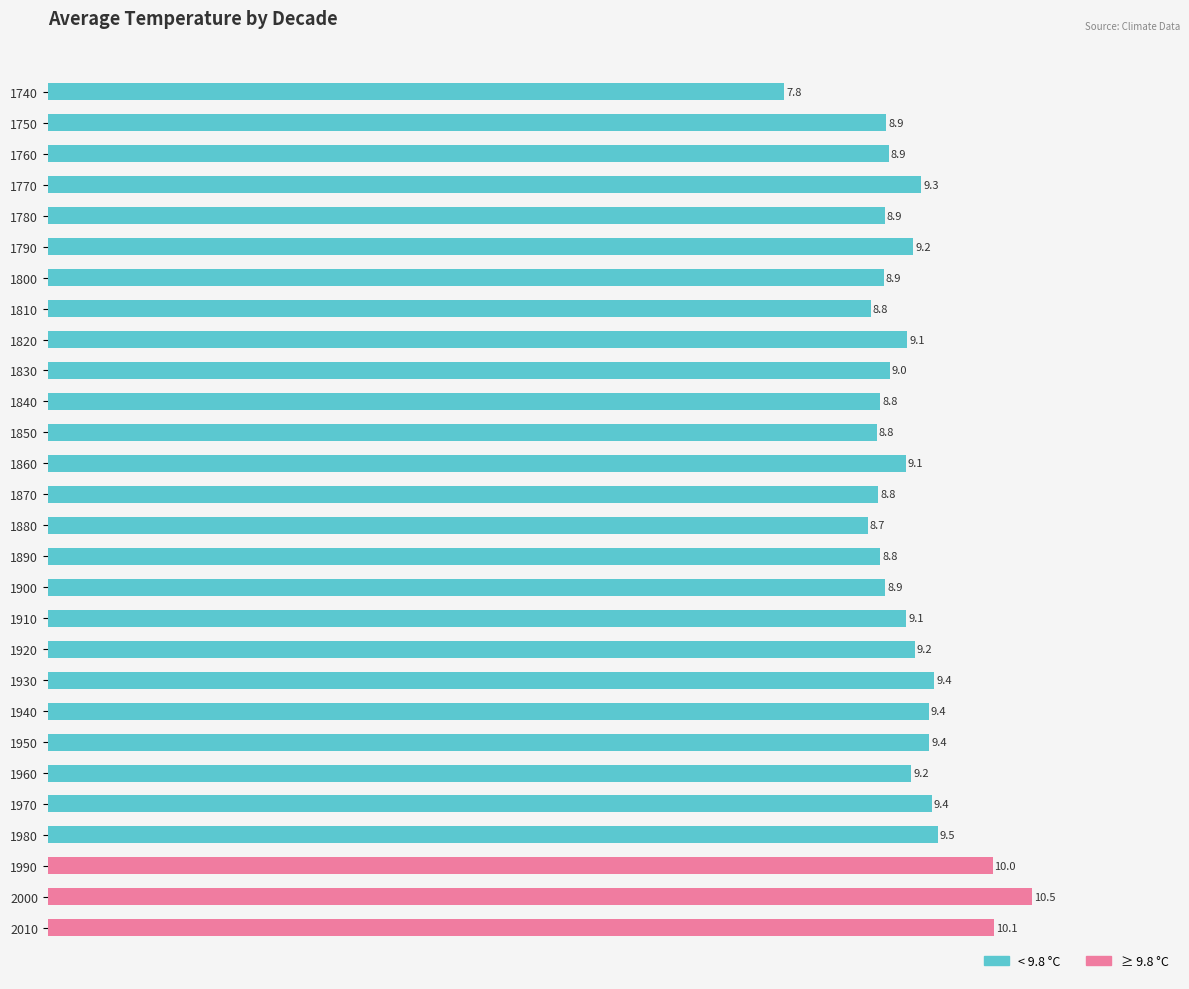

True or false: the data shows 9.0 at 1830.

True